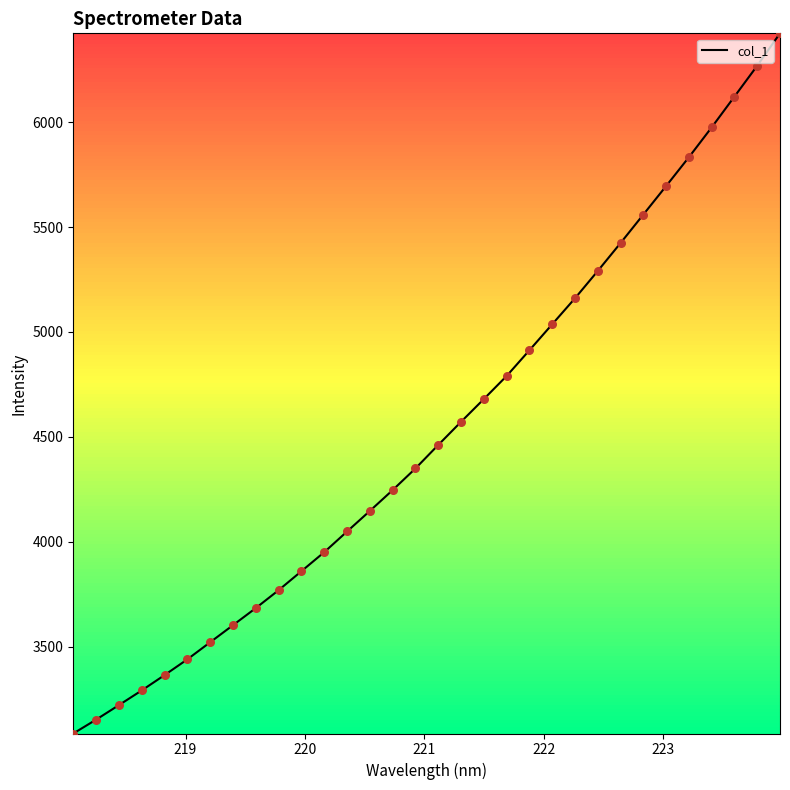

What is the greatest value displayed?

6424.3